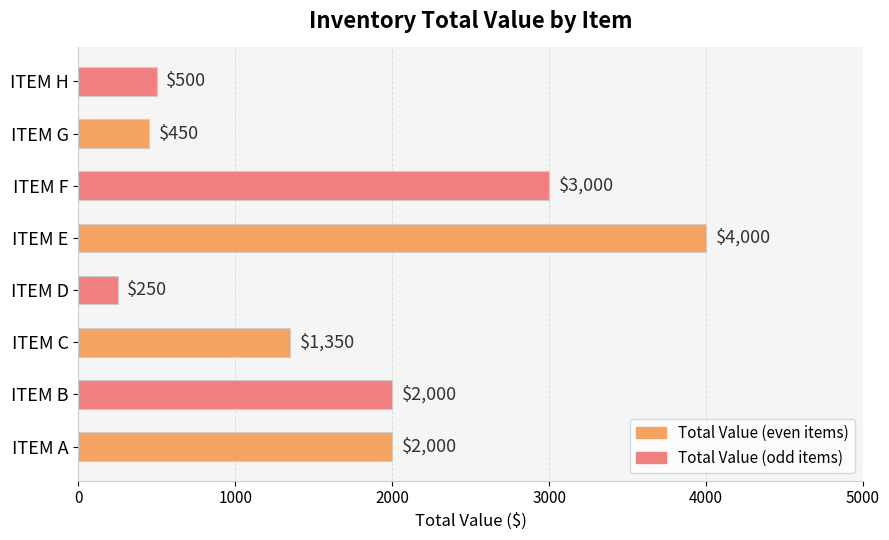

How many data points does each series have?

8